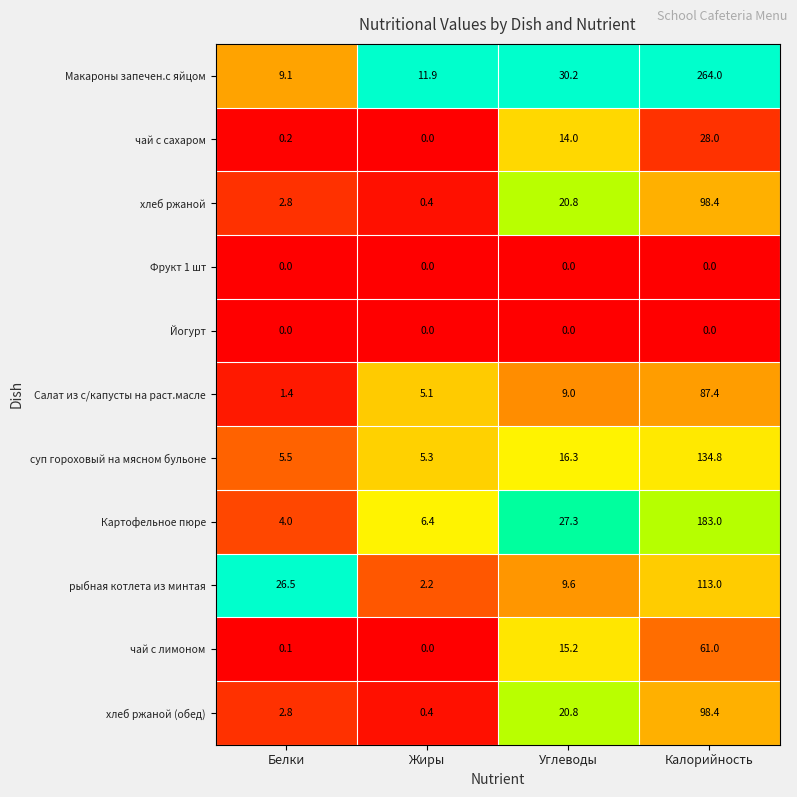

True or false: Макароны запечен.с яйцом has a value of 13.0 at Белки.

False